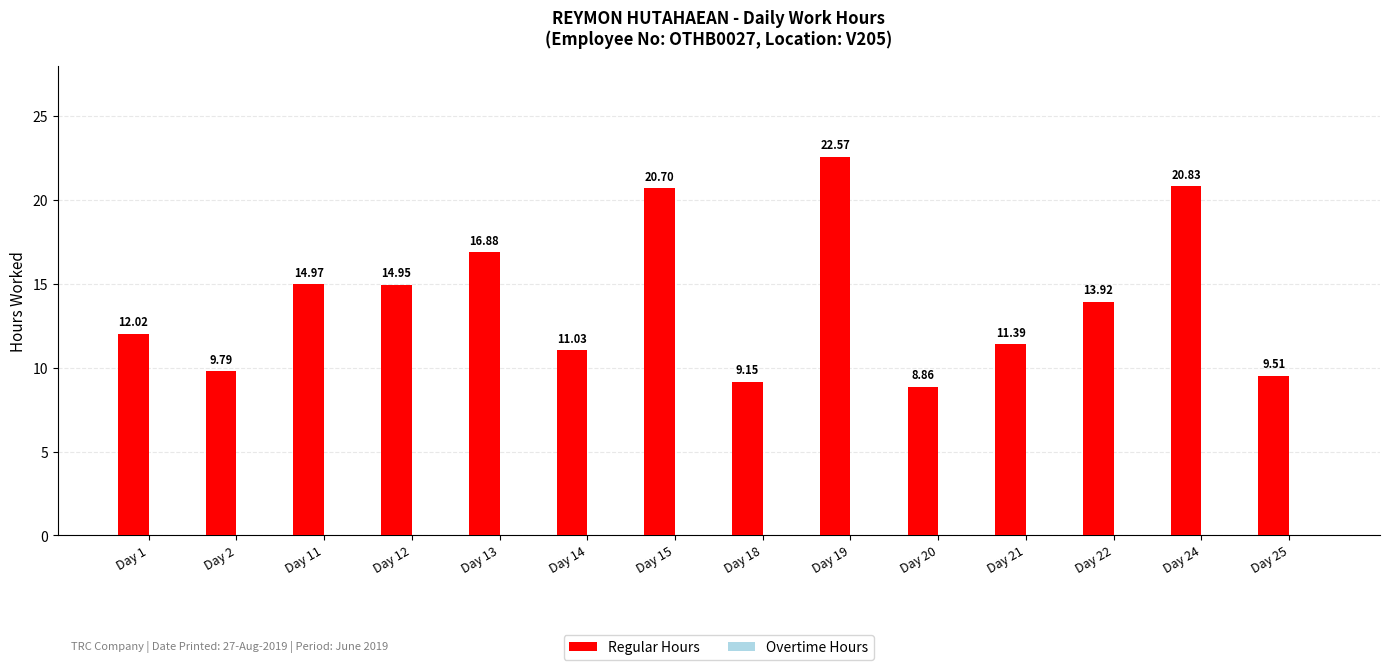

What is the difference between the values at Day 1 and Day 14?

1.0